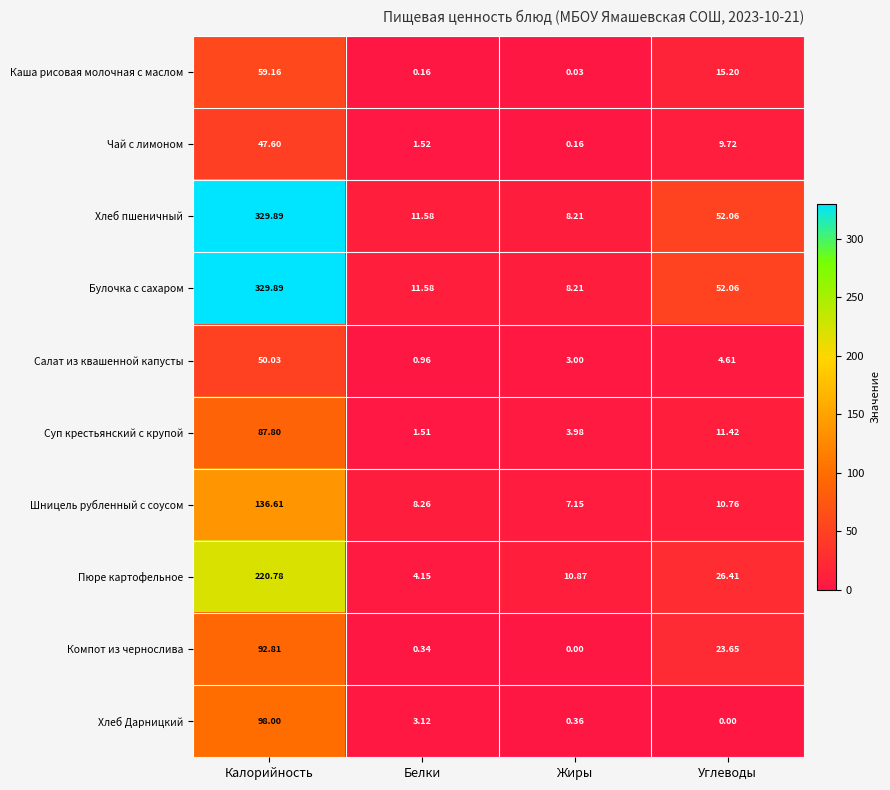

At which label does Компот из чернослива reach its minimum?

Жиры